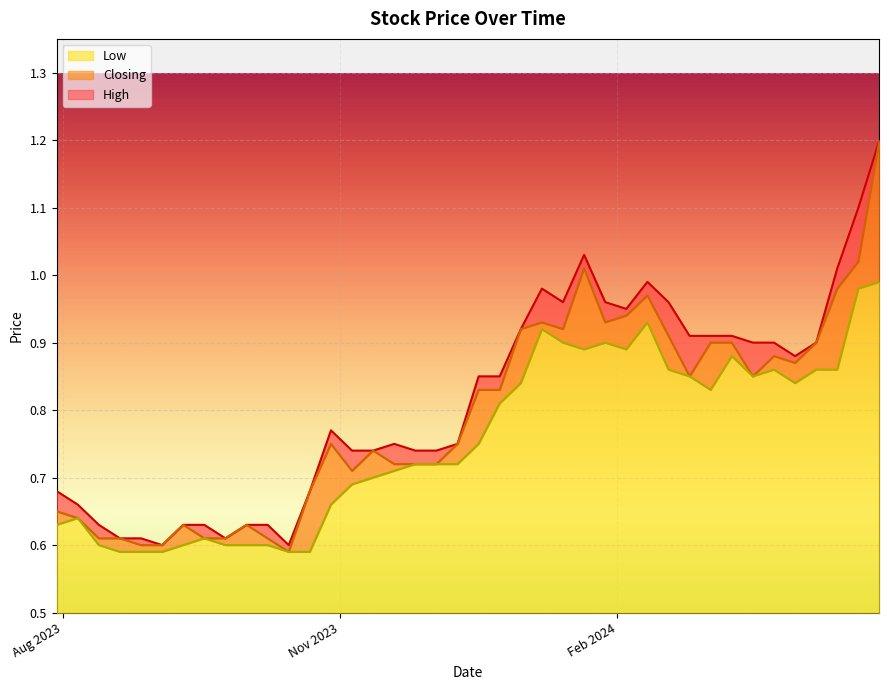

What is the sum of all Closing values?

31.7